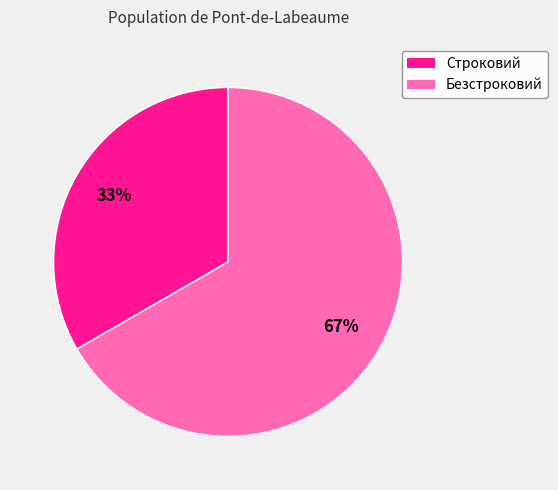

To the nearest percent, what percentage of the pie is Строковий?

33%